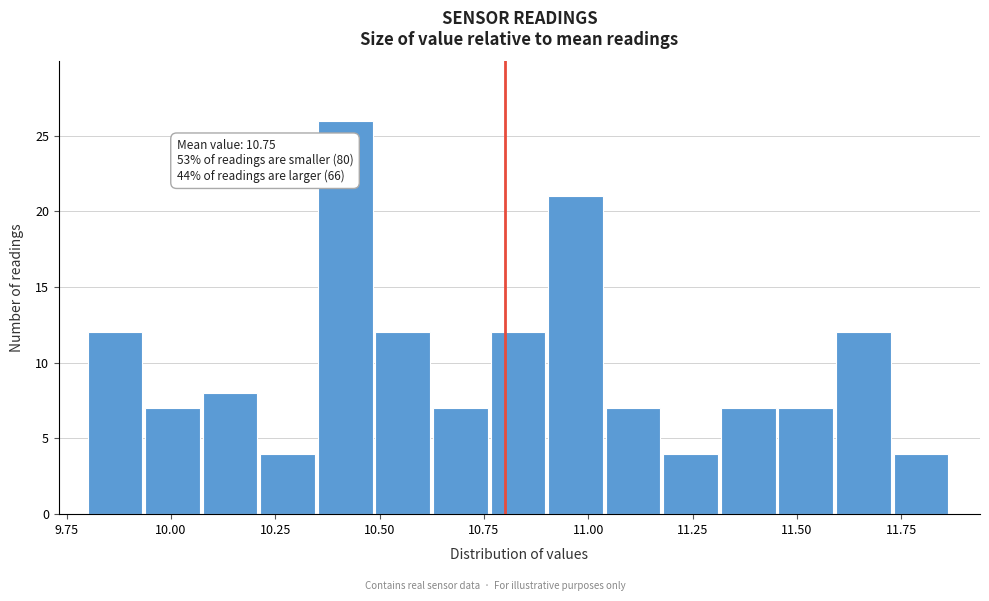

Read against the x-axis, roughly where is the centre of the tallest bar?

10.40